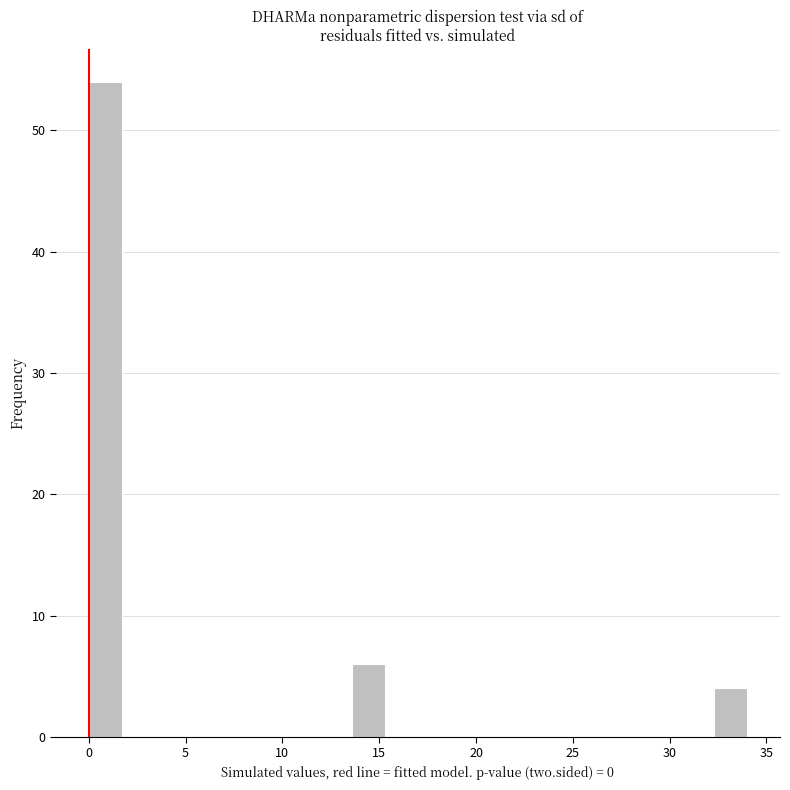

Read against the x-axis, roughly where is the centre of the tallest bar?

1.0